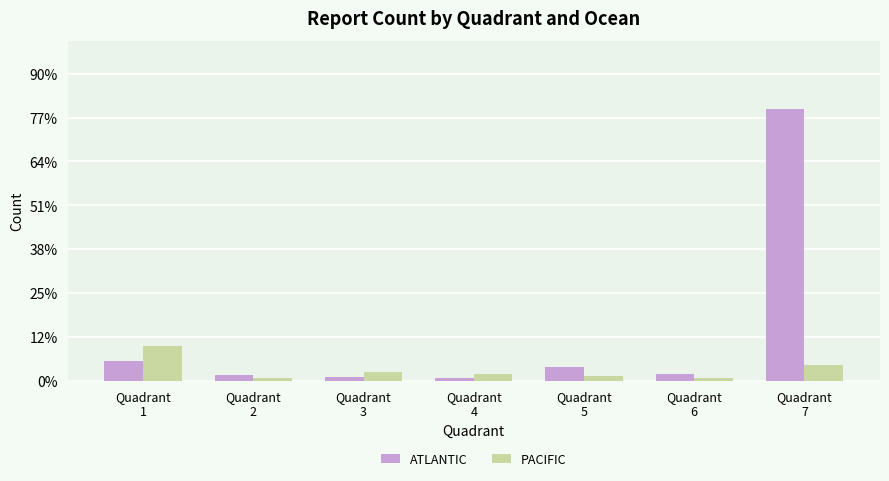

Are the bars horizontal?

No